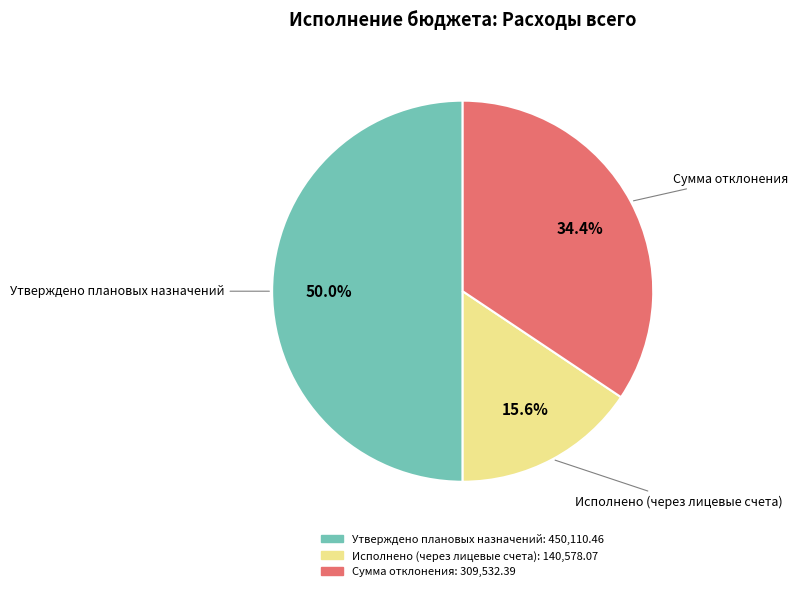

What is the largest slice in the pie chart?

Утверждено плановых назначений